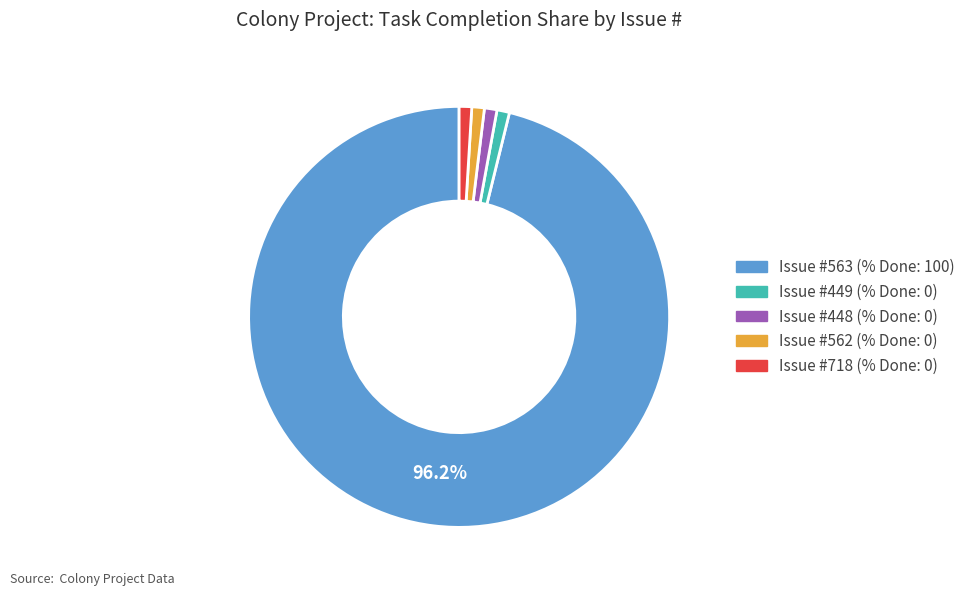

To the nearest percent, what is the difference between the largest and smallest slice percentages?

95%